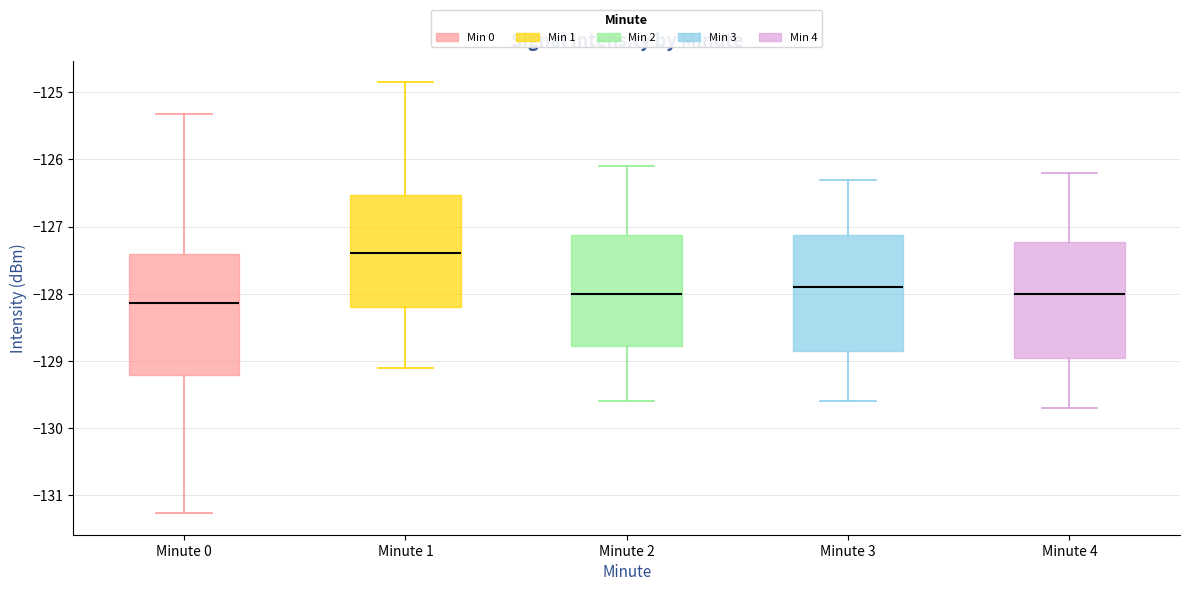

Where is the lower edge of the box for Minute 3 on the y-axis? The values are not printed on the chart, so give them approximately, as read against the axis.

-128.8